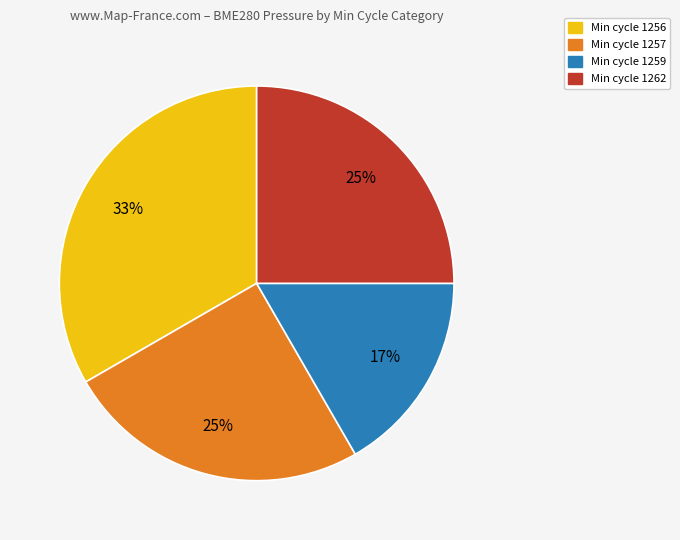

Is there a majority slice in this chart?

No